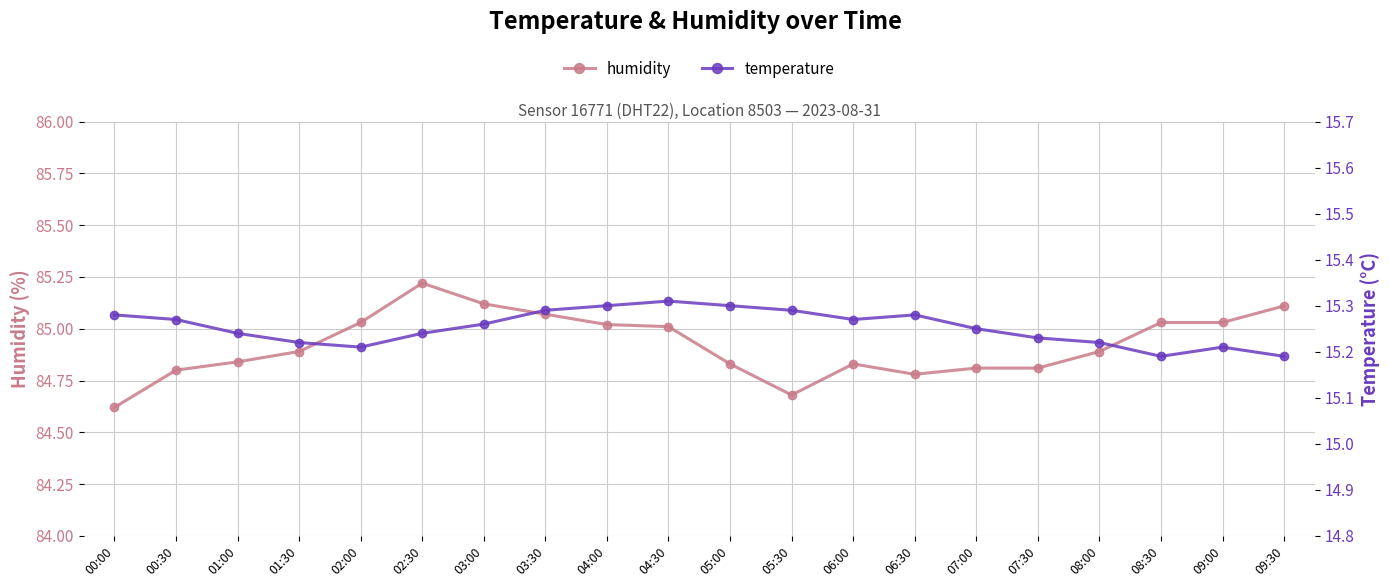

True or false: humidity and temperature cross at least once.

False